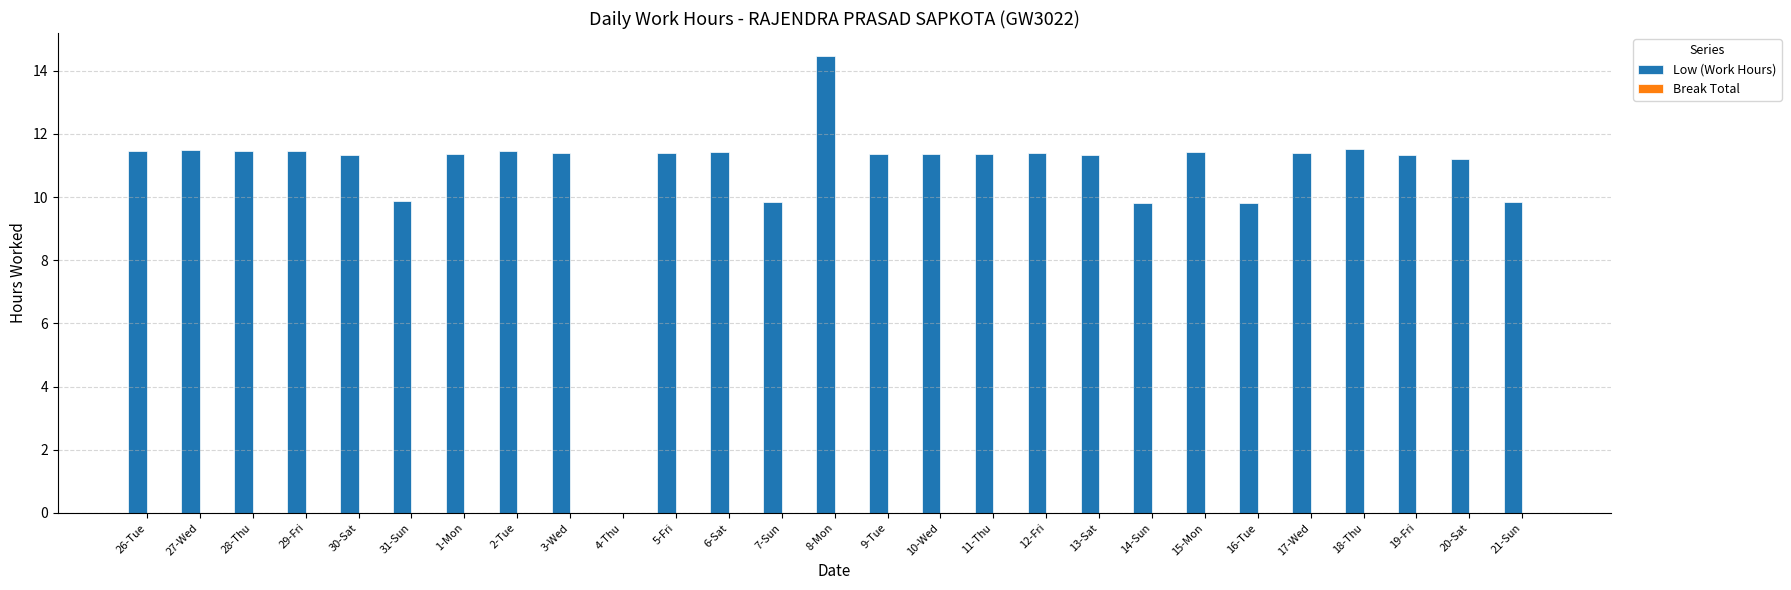

At which category does the chart reach its peak across all series?

8-Mon